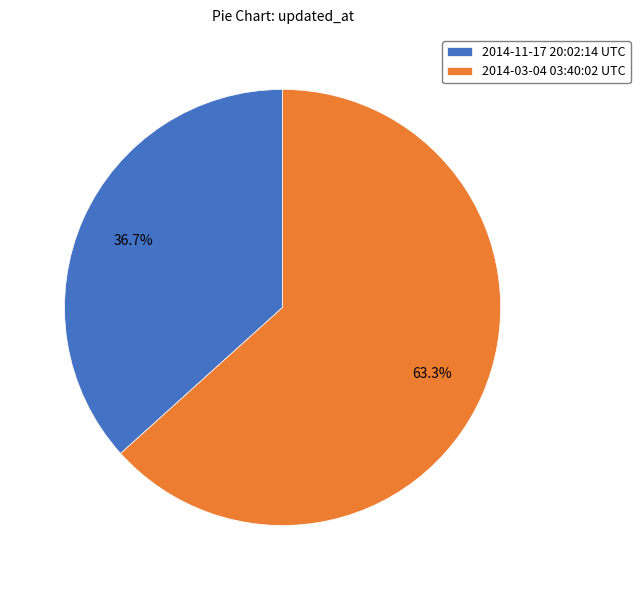

To the nearest percent, what is the difference between the largest and smallest slice percentages?

27%